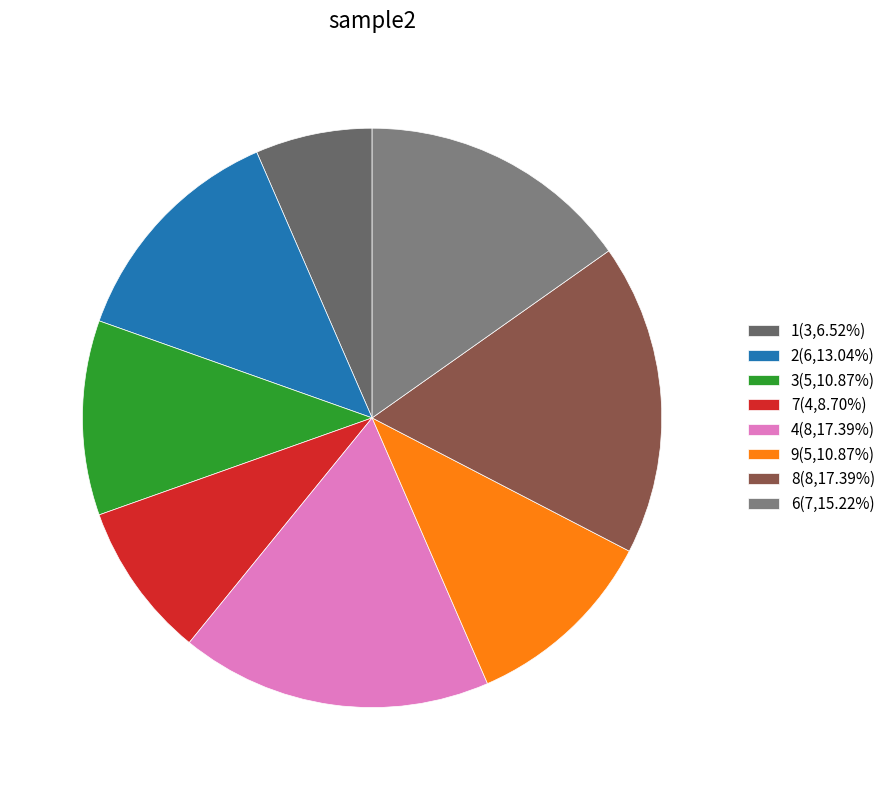

Count the number of slices in the pie.

8